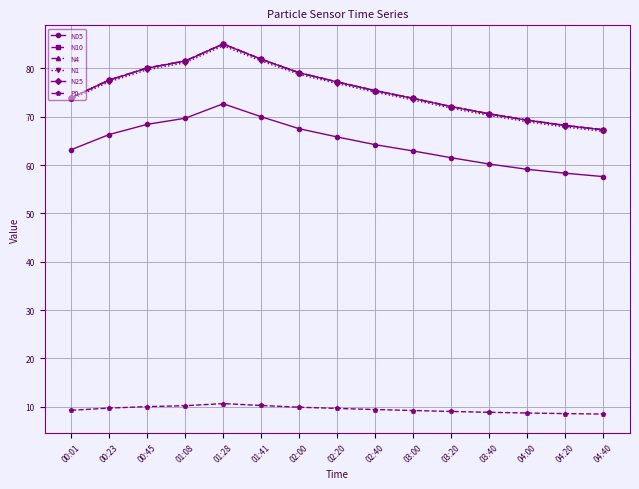

How many data points in N4 are above 75?

8